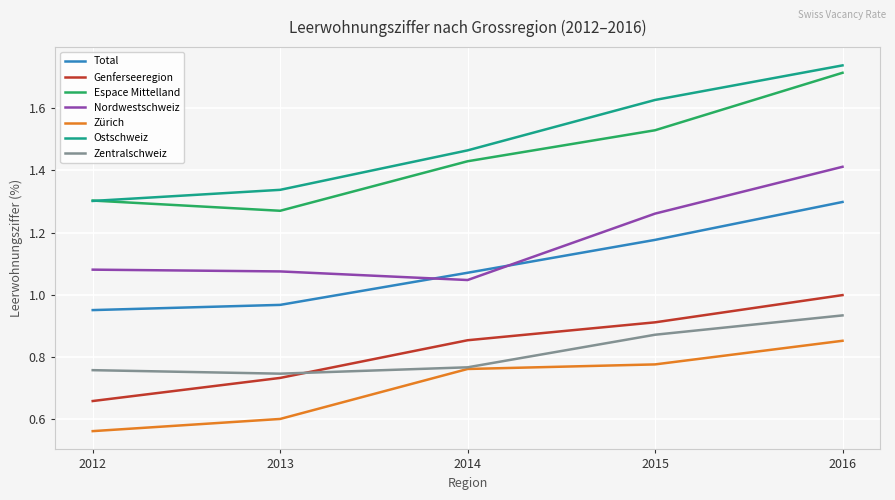

The Espace Mittelland series shows 1.8 at 2012. True or false?

False